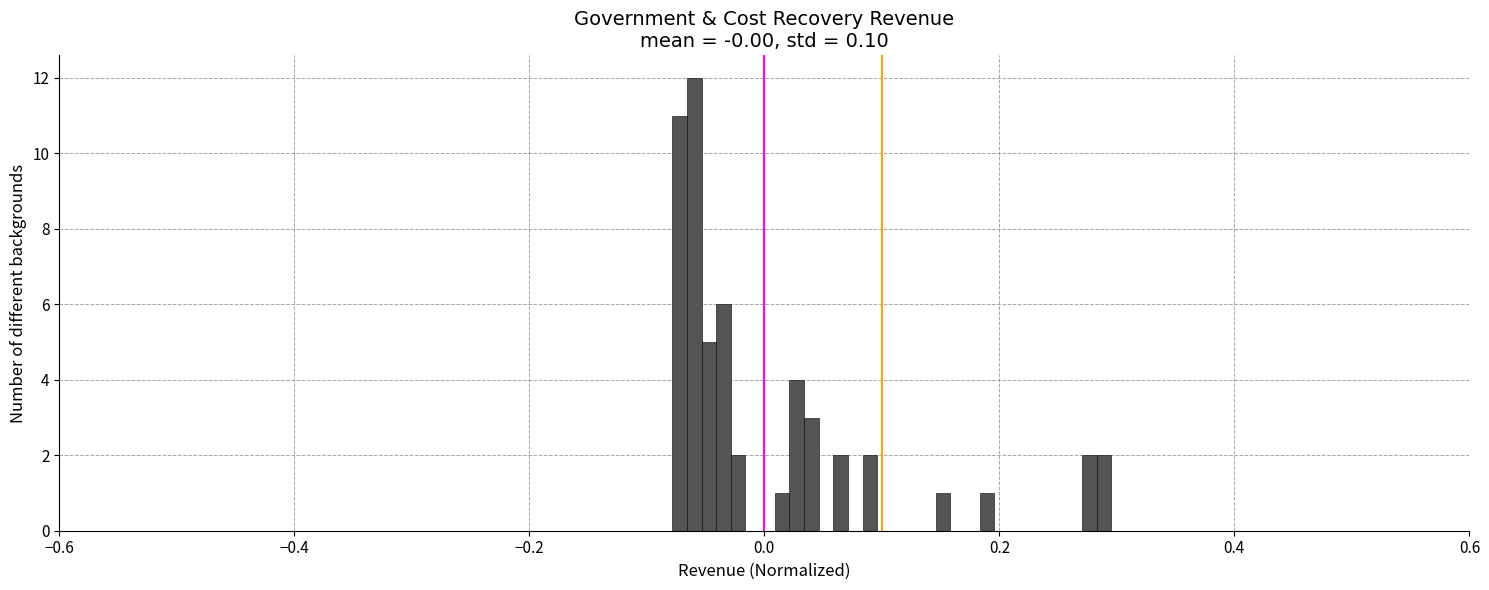

Read against the x-axis, roughly where is the centre of the tallest bar?

-0.06